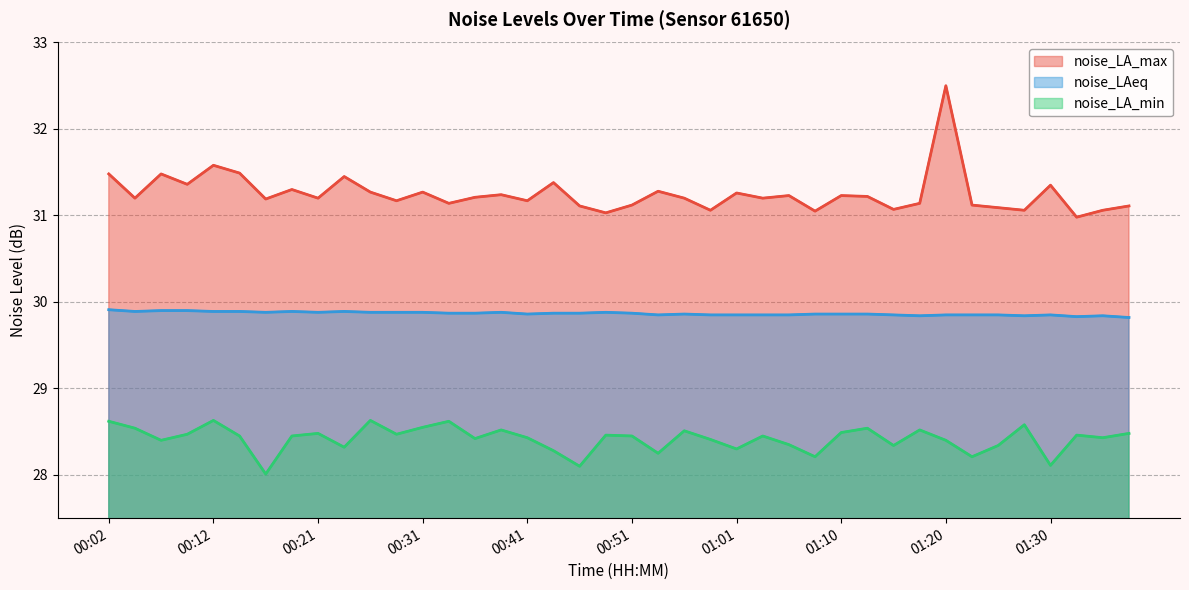

Reading right to left, list all the values displayed in this chart.

noise_LA_max: 31.1	31.1	31.0	31.4	31.1	31.1	31.1	32.5	31.1	31.1	31.2	31.2	31.1	31.2	31.2	31.3	31.1	31.2	31.3	31.1	31.0	31.1	31.4	31.2	31.2	31.2	31.1	31.3	31.2	31.3	31.4	31.2	31.3	31.2	31.5	31.6	31.4	31.5	31.2	31.5
noise_LAeq: 29.8	29.8	29.8	29.9	29.8	29.9	29.9	29.9	29.8	29.9	29.9	29.9	29.9	29.9	29.9	29.9	29.9	29.9	29.9	29.9	29.9	29.9	29.9	29.9	29.9	29.9	29.9	29.9	29.9	29.9	29.9	29.9	29.9	29.9	29.9	29.9	29.9	29.9	29.9	29.9
noise_LA_min: 28.5	28.4	28.5	28.1	28.6	28.3	28.2	28.4	28.5	28.3	28.5	28.5	28.2	28.4	28.4	28.3	28.4	28.5	28.2	28.4	28.5	28.1	28.3	28.4	28.5	28.4	28.6	28.6	28.5	28.6	28.3	28.5	28.4	28.0	28.4	28.6	28.5	28.4	28.5	28.6